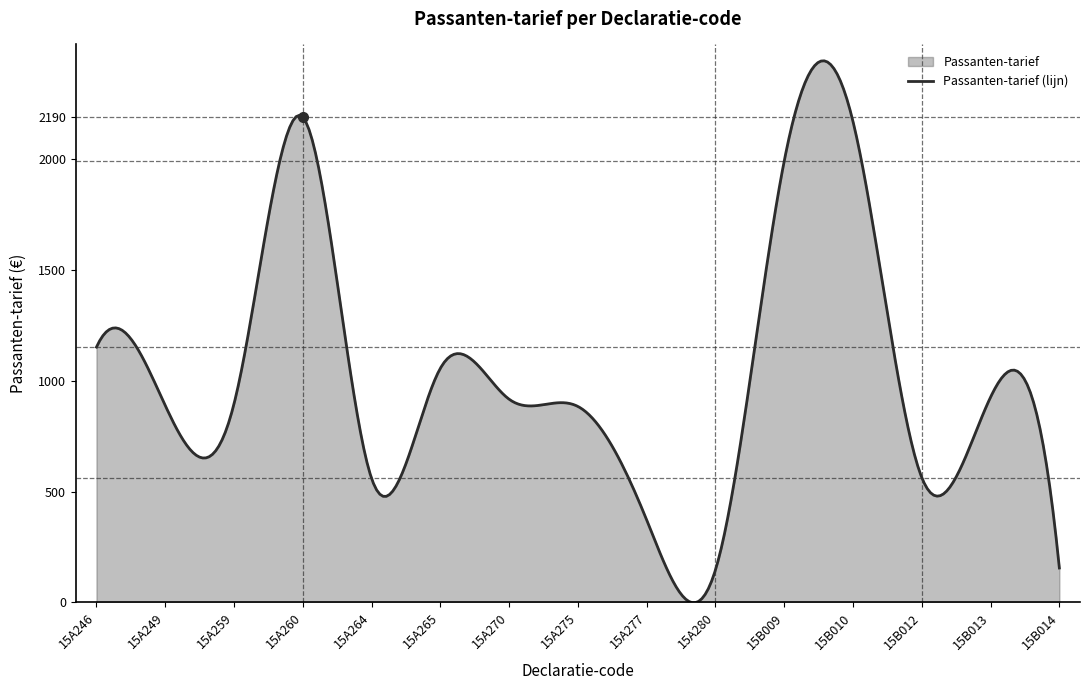

The value at 15A246 is 2074.4. True or false?

False